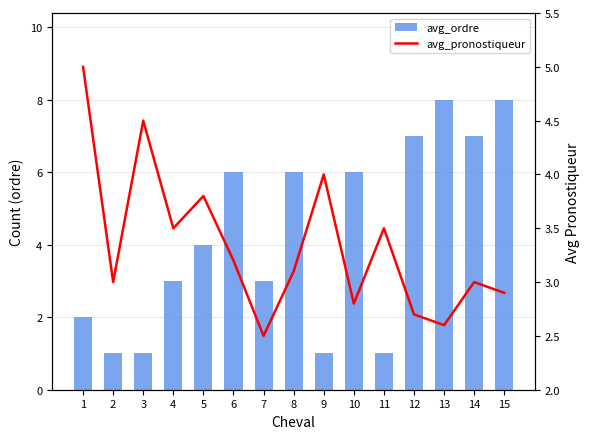

Rank the series by their maximum value, from highest to lowest.

avg_ordre, avg_pronostiqueur